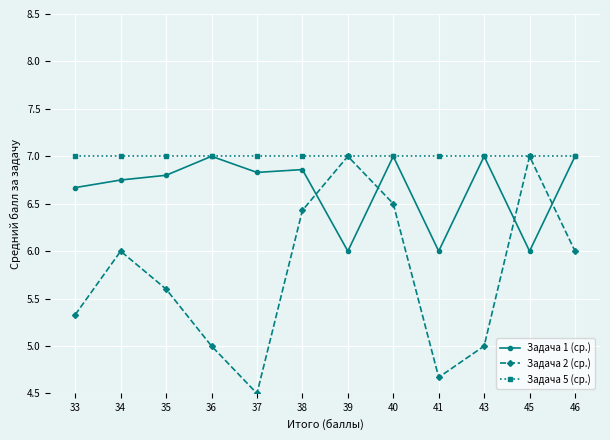

What is the spread (max minus min) of values at 39?

1.0